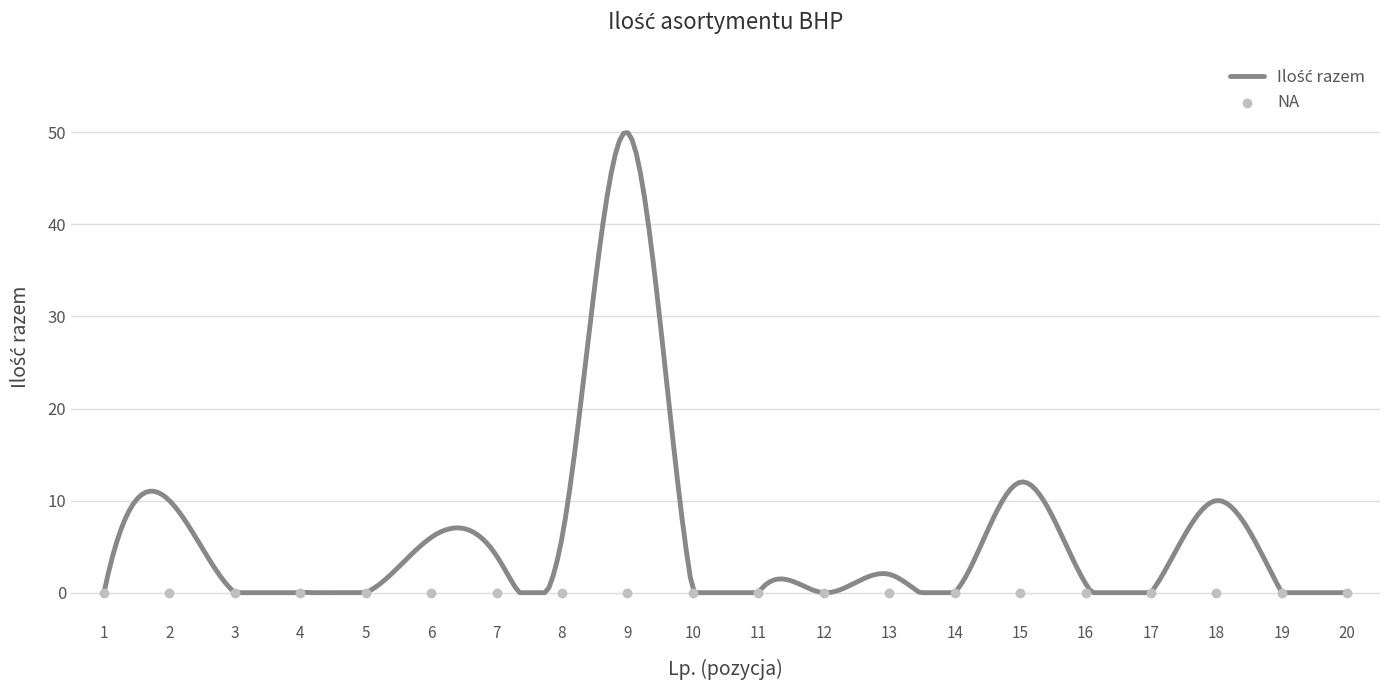

At which category is the sum across all series the highest?

9